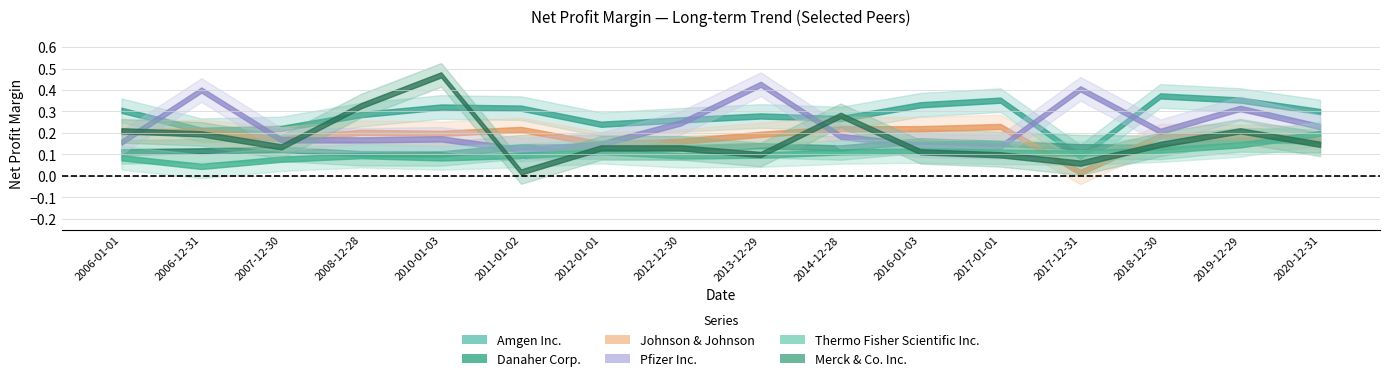

What is the maximum value shown in the chart?

0.5